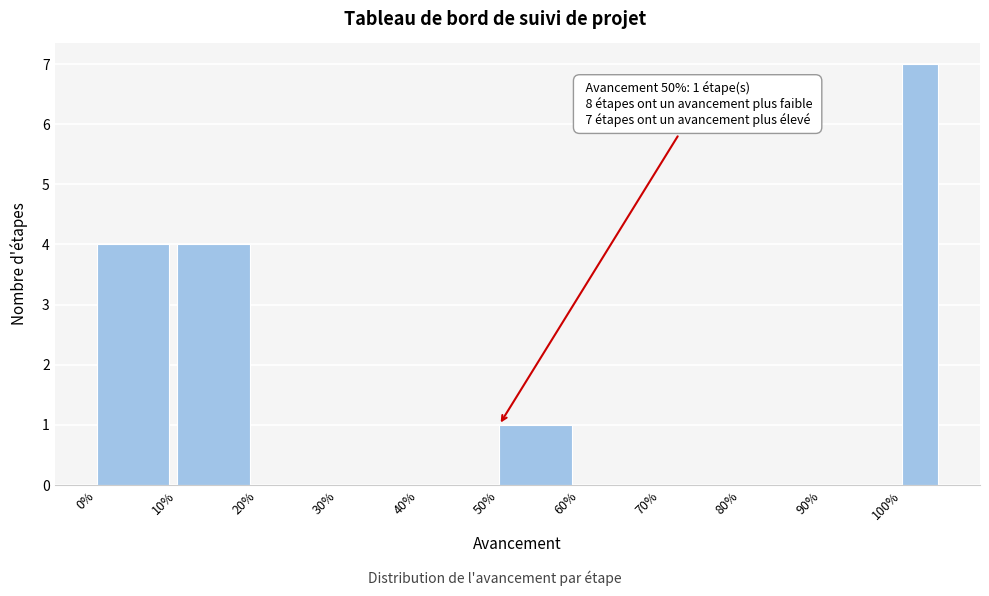

Reading left to right, what are all the values shown in this chart?

0%=4	10%=4	20%=0	30%=0	40%=0	50%=1	60%=0	70%=0	80%=0	90%=0	100%=7